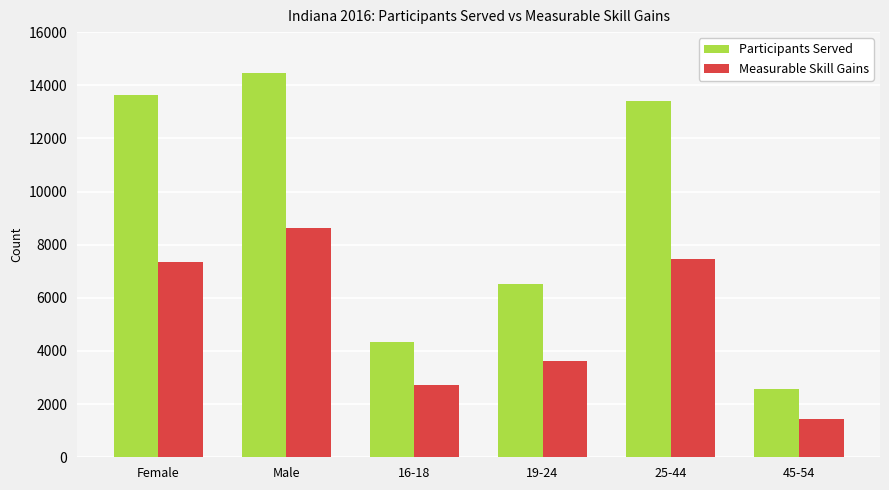

Reading right to left, extract all data points from this chart.

Participants Served: 45-54=2553	25-44=13413	19-24=6523	16-18=4336	Male=14472	Female=13644
Measurable Skill Gains: 45-54=1441	25-44=7480	19-24=3623	16-18=2727	Male=8634	Female=7345